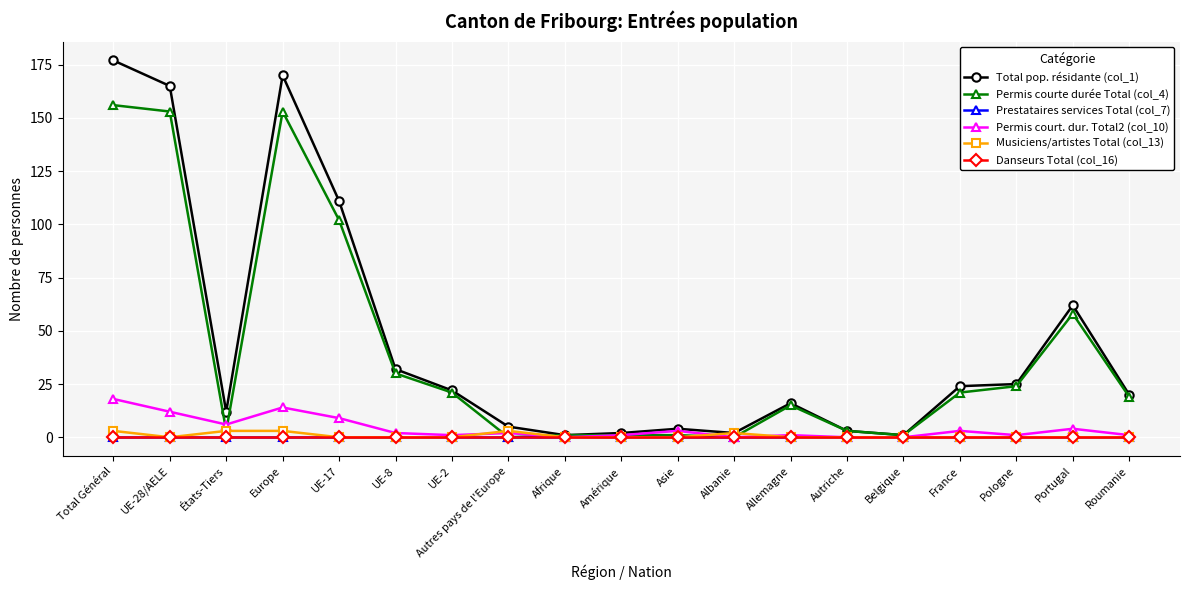

True or false: Total pop. résidante (col_1) and Prestataires services Total (col_7) intersect in this chart.

False